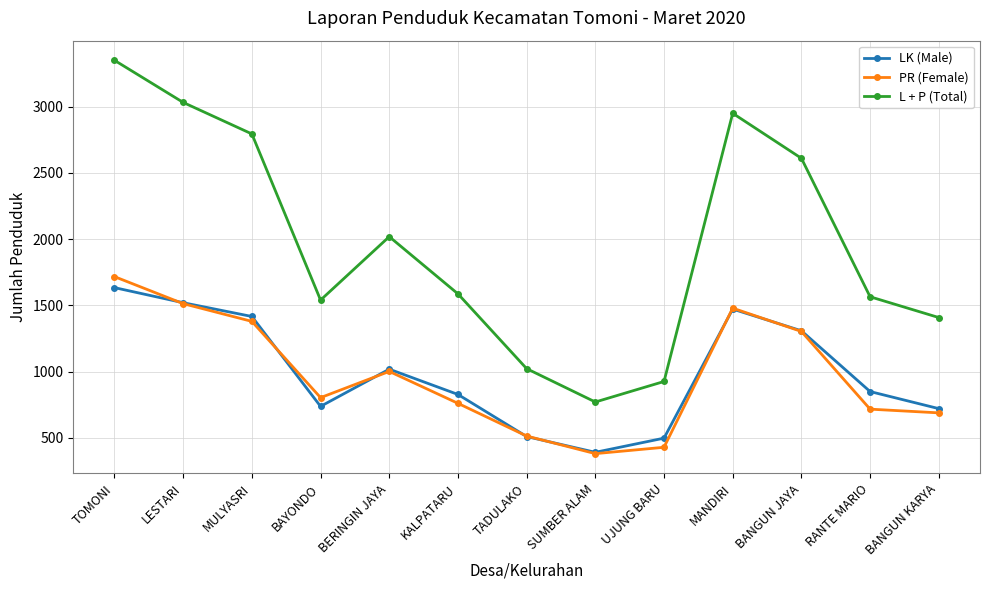

Between MULYASRI and BAYONDO, which series saw the biggest shift?

L + P (Total)